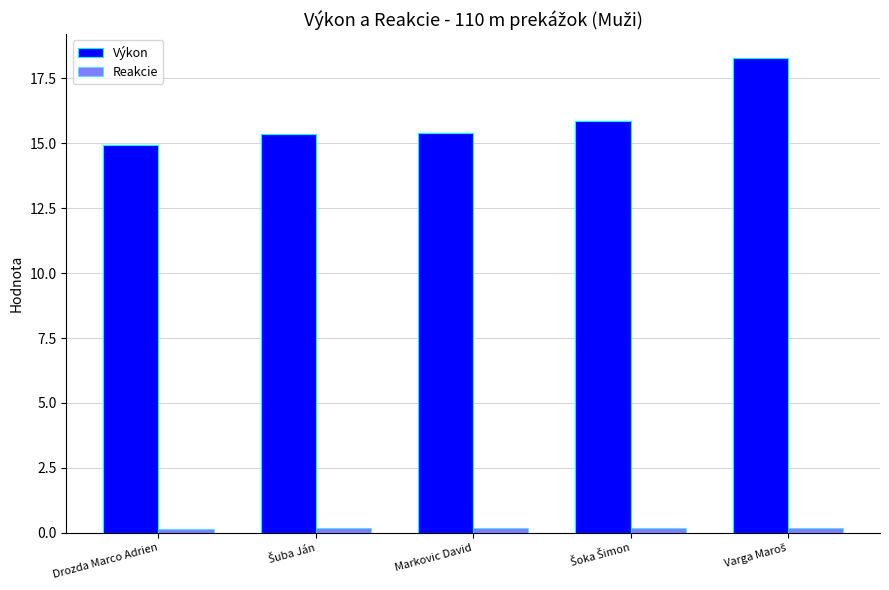

What is the difference between the second highest and minimum values in the Výkon series?

0.9